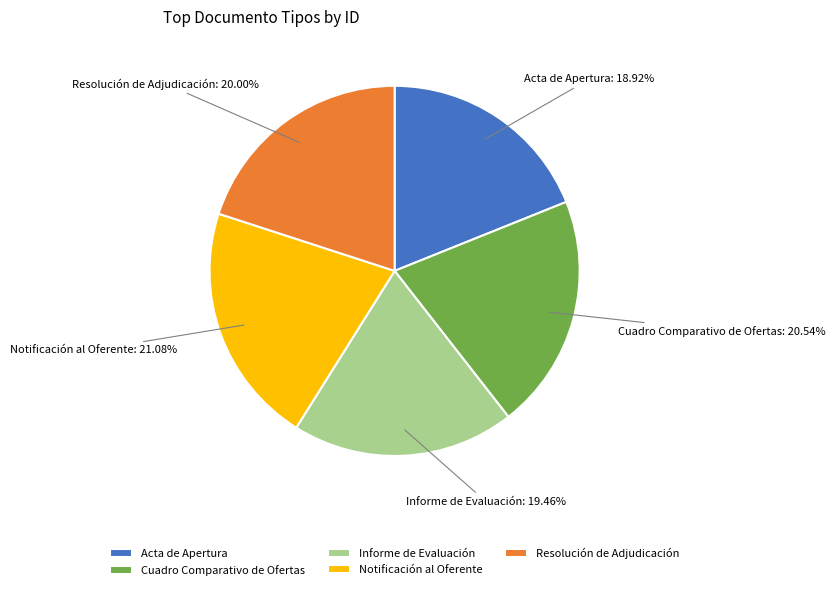

To the nearest percent, what is the combined percentage of Cuadro Comparativo de Ofertas and Resolución de Adjudicación?

41%